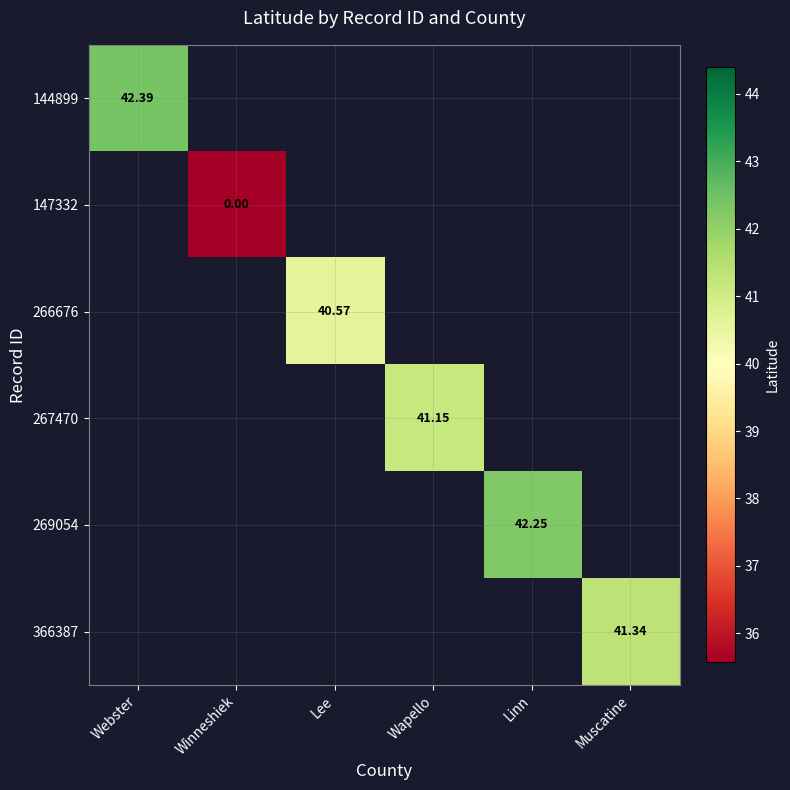

Which category has the highest value across all series?

Webster